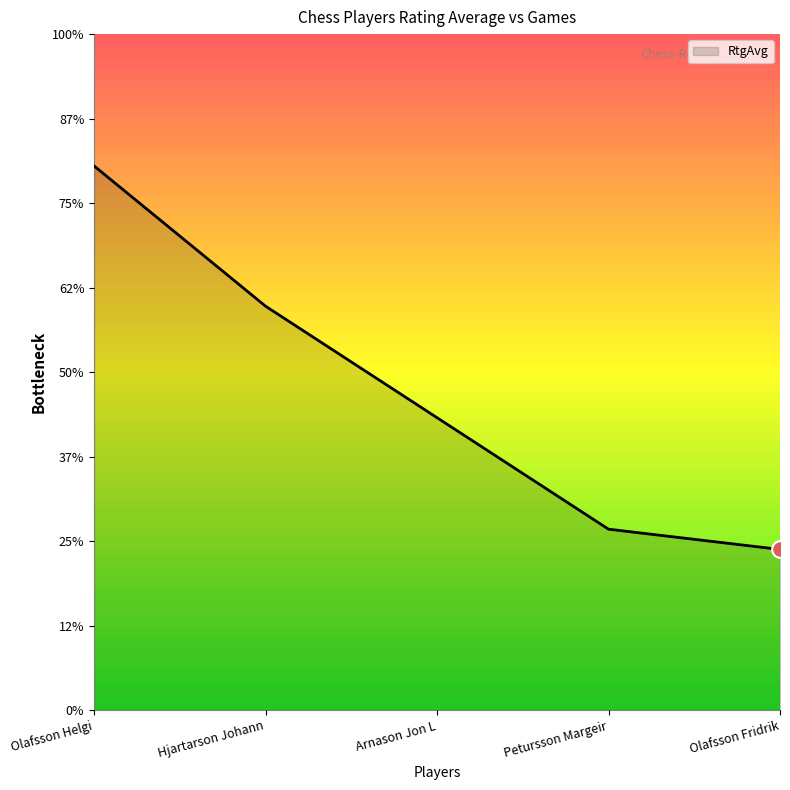

The value at Olafsson Fridrik is 3986. True or false?

False